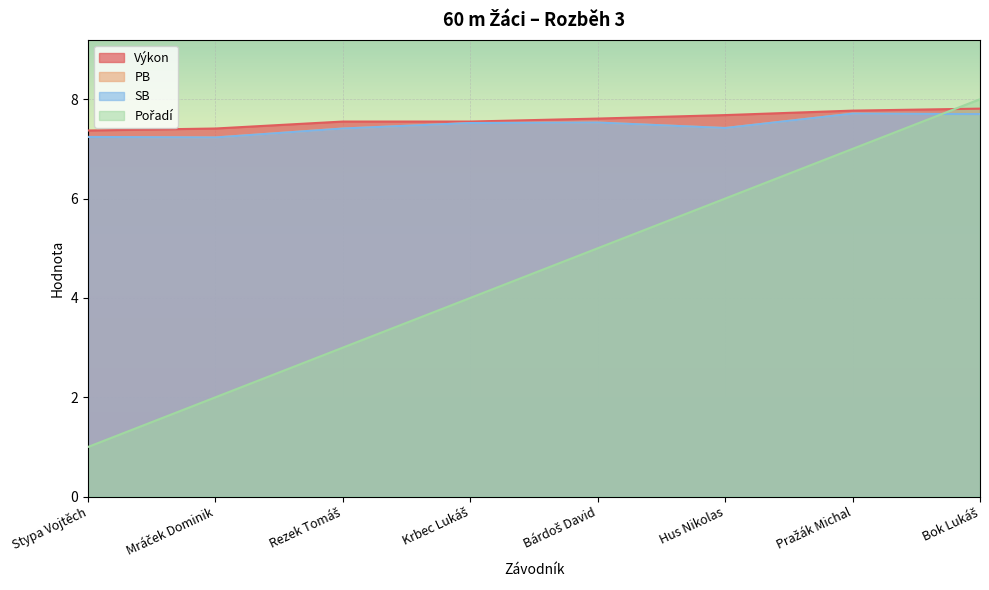

At which label does Pořadí first exceed 5?

Hus Nikolas